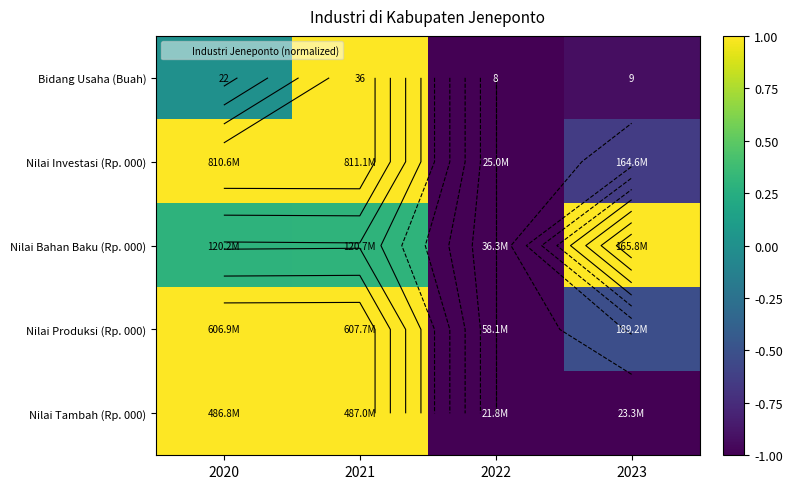

Count the Nilai Bahan Baku (Rp. 000) values in the range 0 to 1.

3